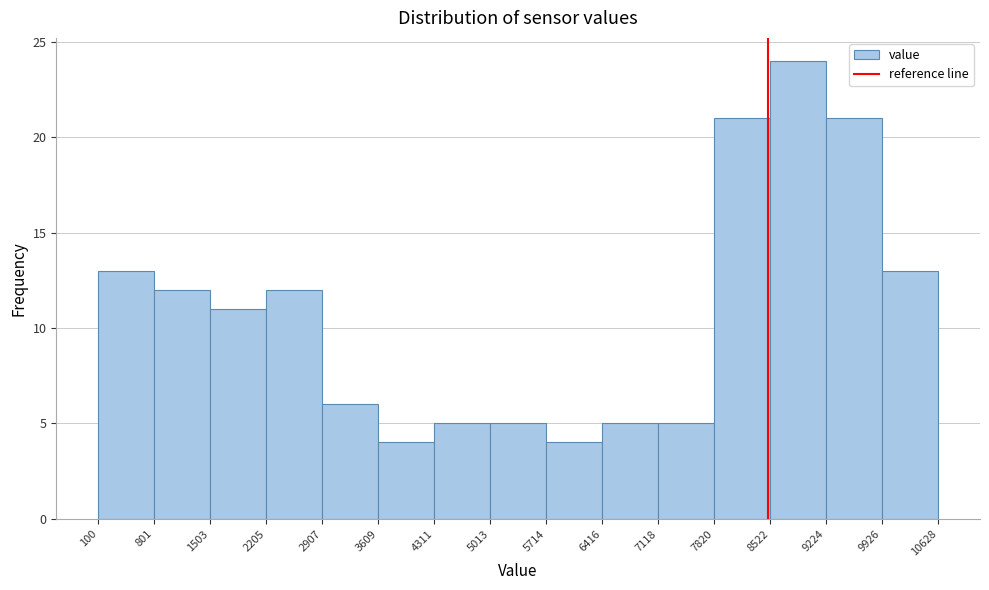

How tall is the bar that spans 8522 to 9224 on the x-axis? The values are not printed on the chart, so give them approximately, as read against the axis.

24